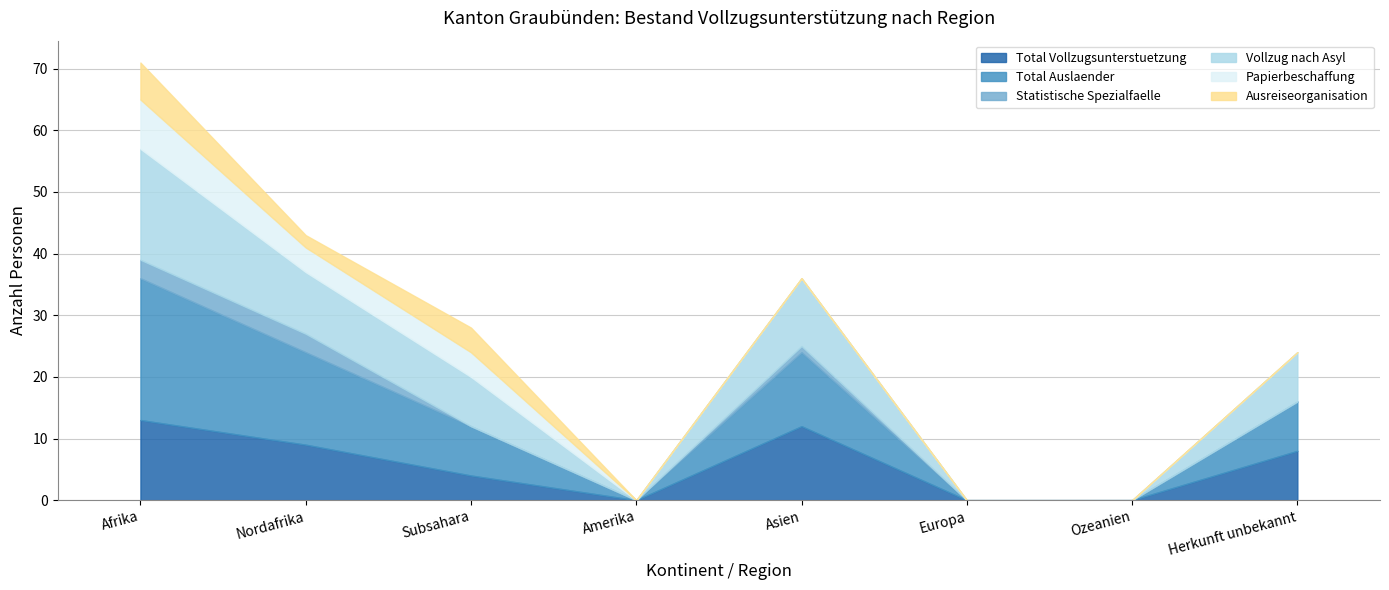

Which series has the largest total across all categories?

Total Auslaender